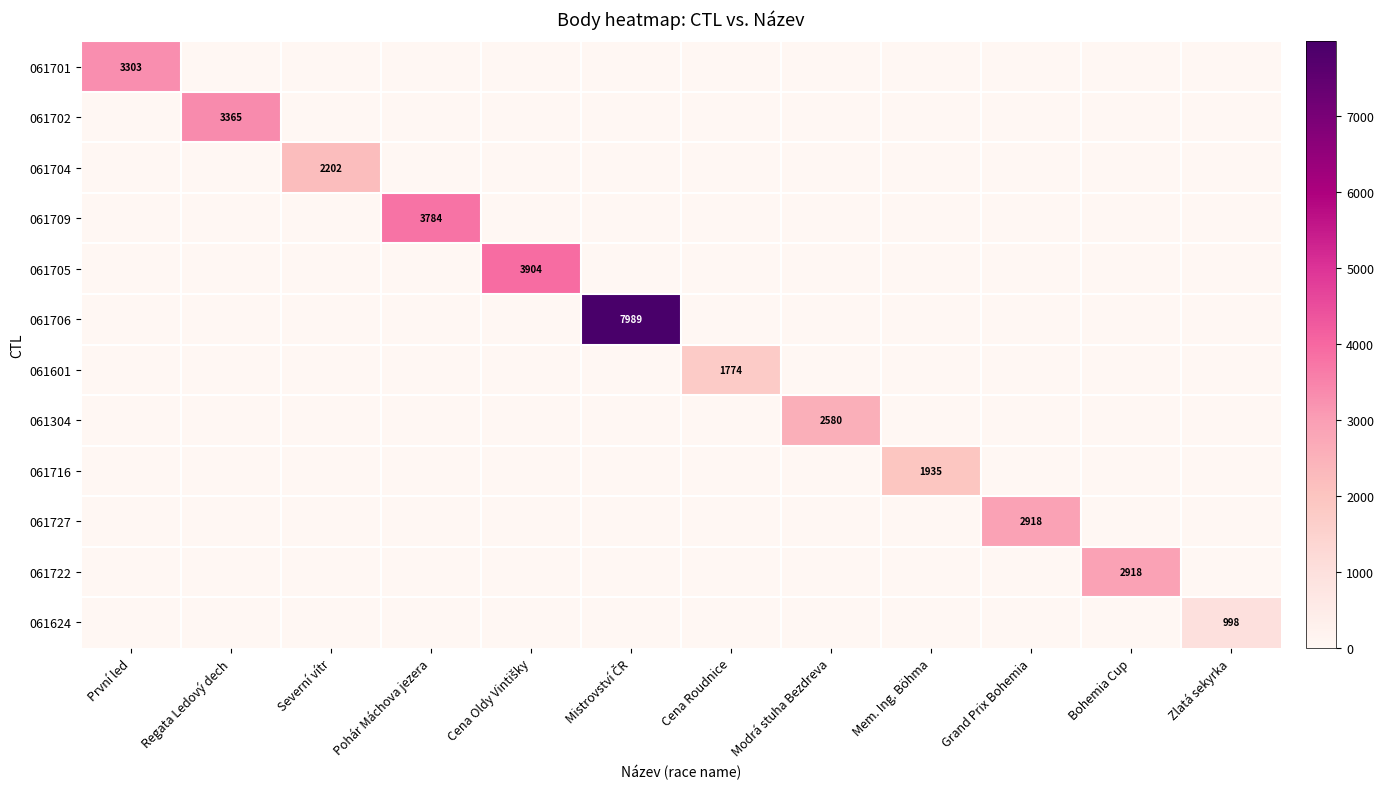

The value of 061304 at Modrá stuha Bezdreva is 2580. True or false?

True